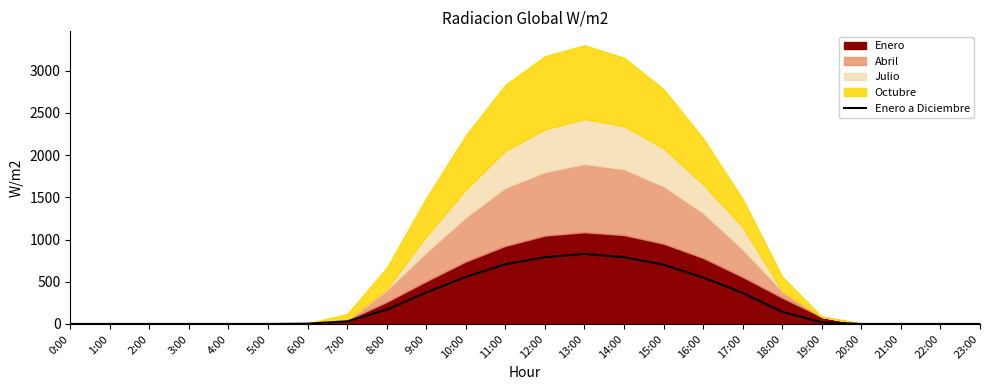

Is it true that Enero a Diciembre equals 367.7 at 17:00?

True